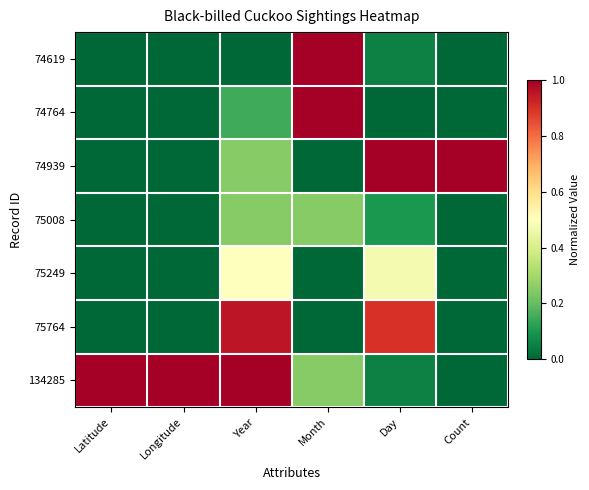

At Year, list the series in order from largest to smallest.

134285, 75764, 75249, 74939, 75008, 74764, 74619